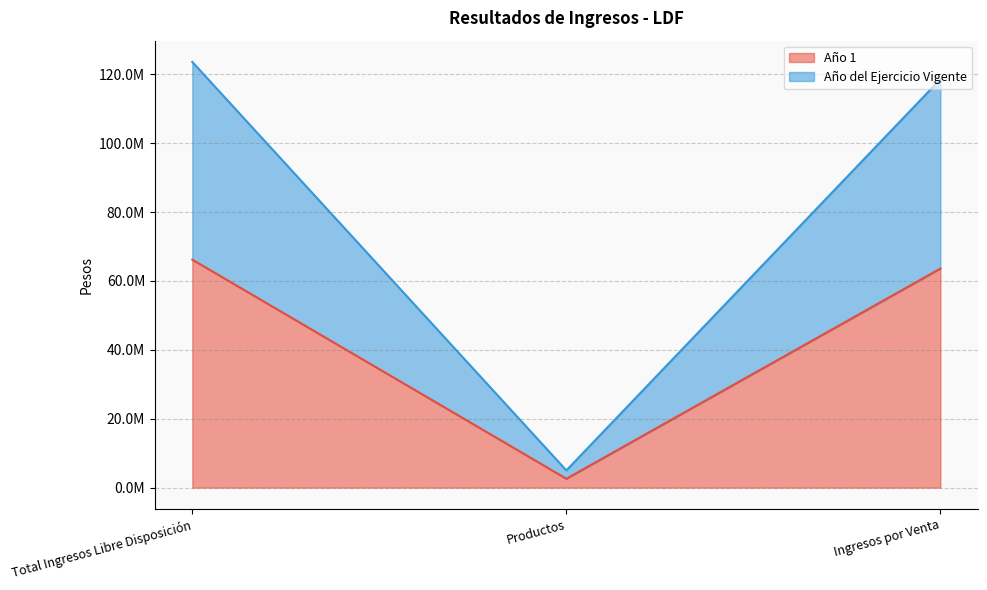

Which series has the largest range (max minus min)?

Año 1